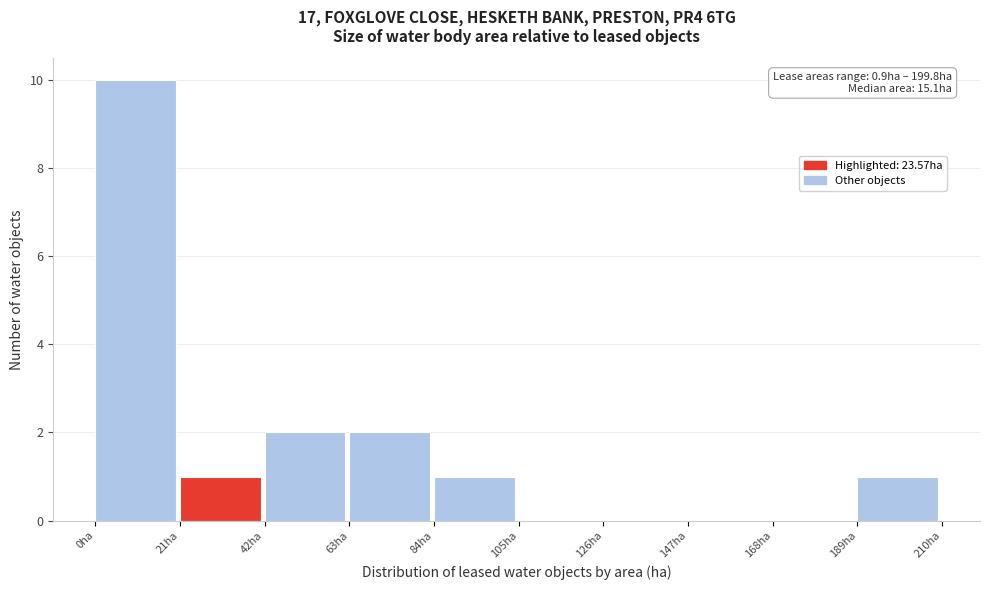

Over which range of the x-axis is the bar tallest?

0 to 21